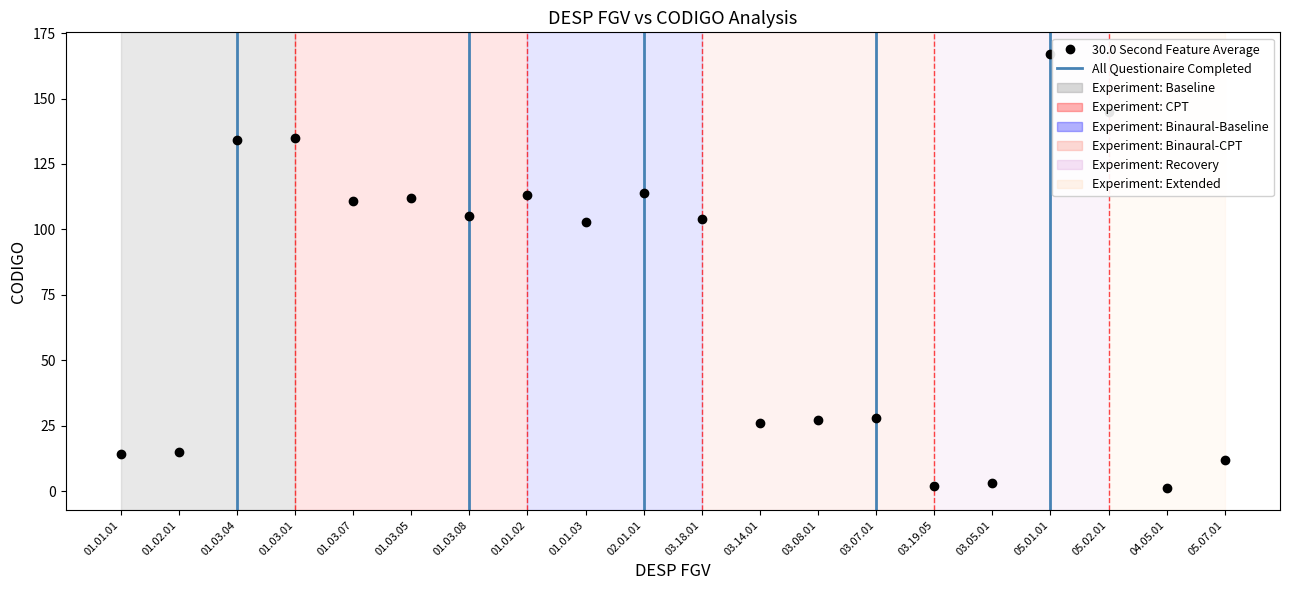

How many interior local valleys (lower than both neighbors) does the data have?

6